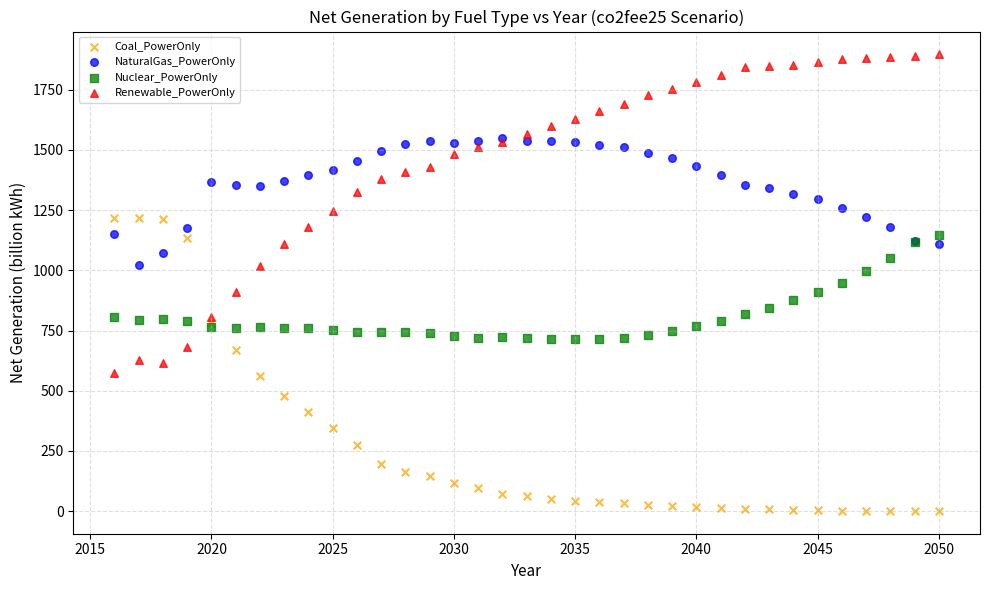

What are all the series names shown in the legend?

Coal_PowerOnly, NaturalGas_PowerOnly, Nuclear_PowerOnly, Renewable_PowerOnly